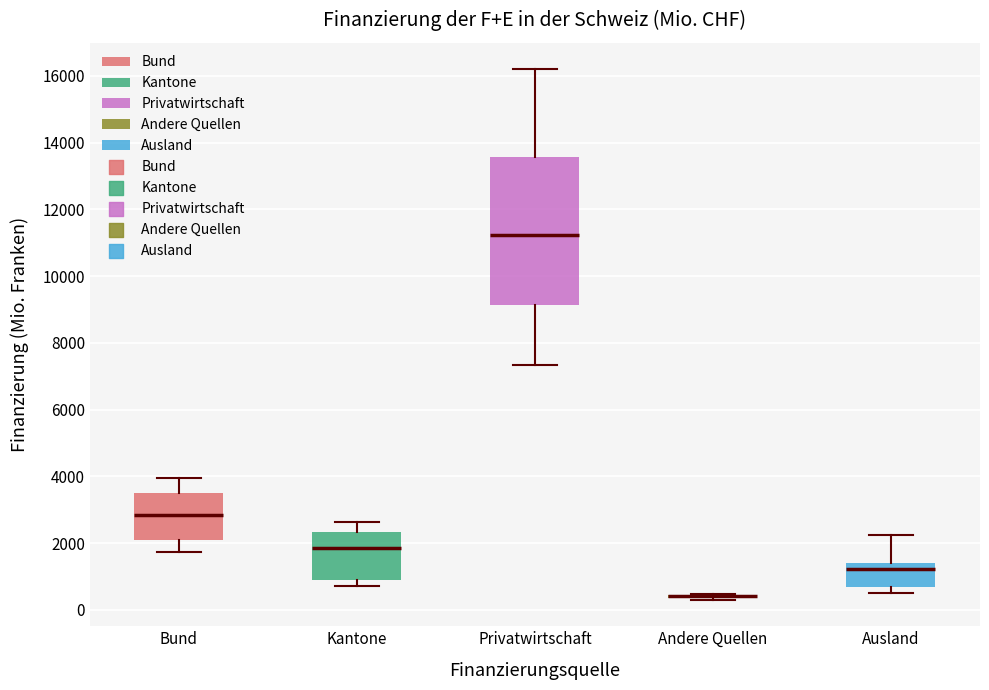

Reading left to right, read every box against the y-axis: the position of its median line, the range the box covers, and the ends of its whiskers. The values are not printed on the chart, so give them approximately, as read against the axis.

Bund: median 2800, box 2000 to 3600, whiskers 1800 to 4000
Kantone: median 1800, box 800 to 2400, whiskers 800 (just below the box's lower edge) to 2600
Privatwirtschaft: median 11200, box 9200 to 13600, whiskers 7400 to 16200
Andere Quellen: box collapsed to a line at 400, whiskers 400 to 400
Ausland: median 1200, box 600 to 1400, whiskers 400 to 2200